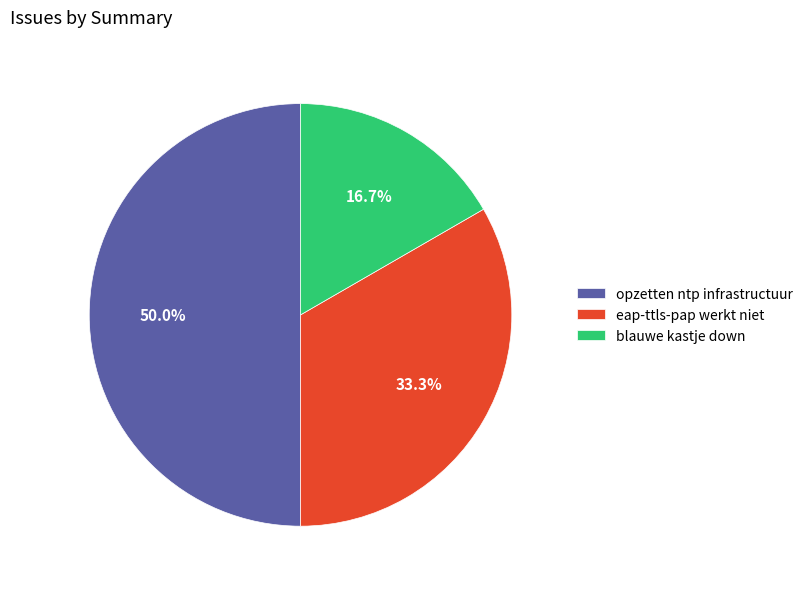

To the nearest percent, what is the difference between the blauwe kastje down and eap-ttls-pap werkt niet slice percentages?

17%